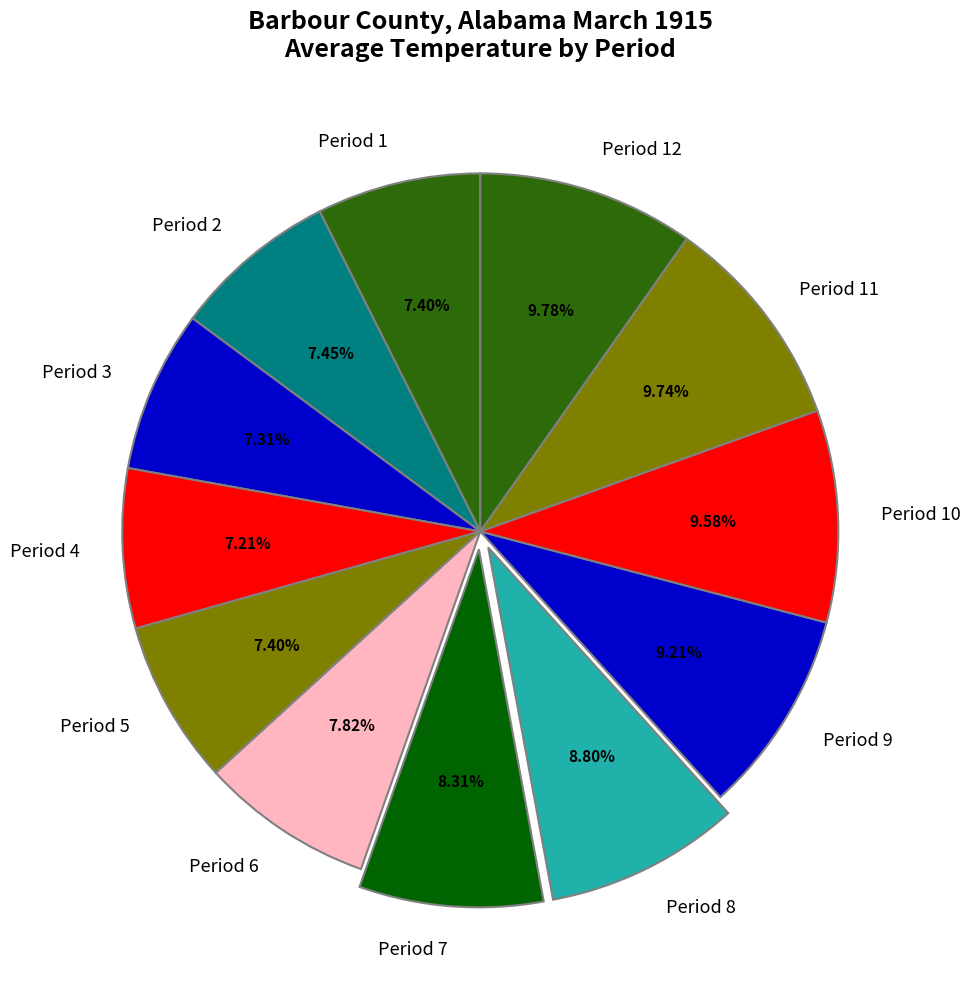

To the nearest percent, what is the difference between the largest and smallest slice percentages?

3%